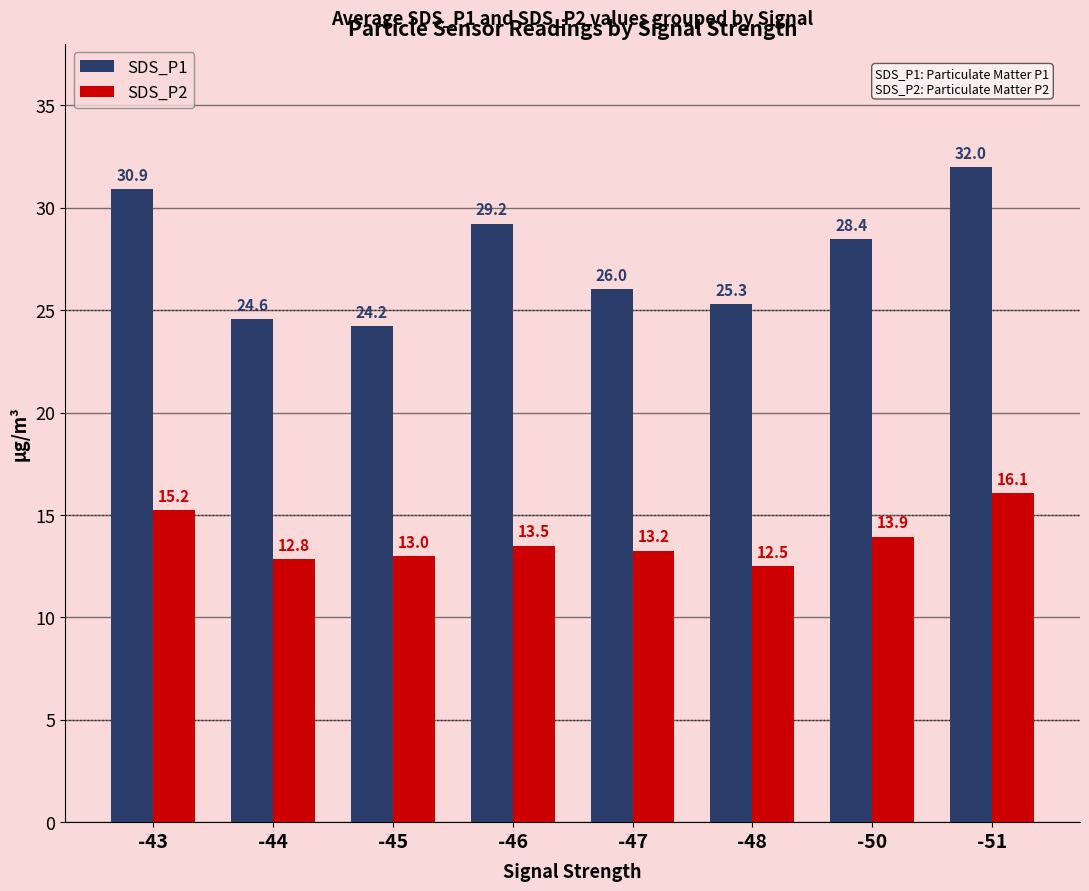

At -46, list the series in order from largest to smallest.

SDS_P1, SDS_P2